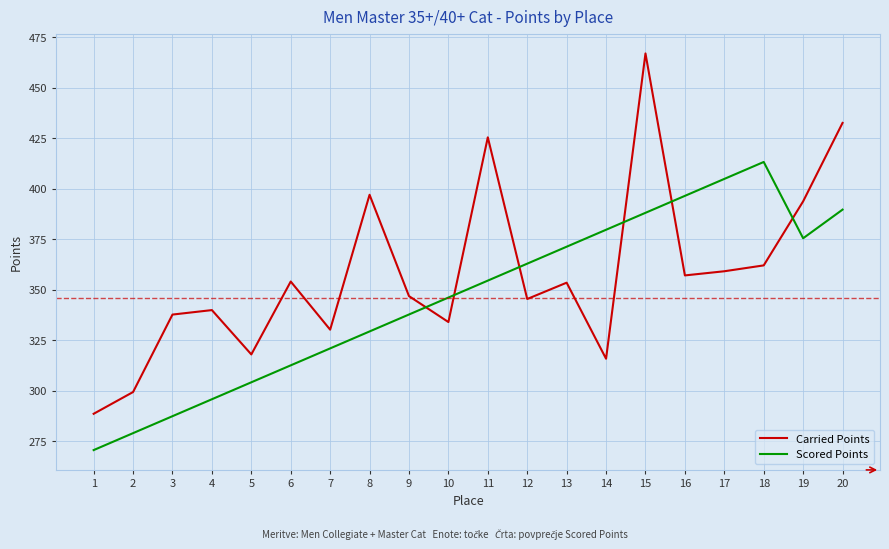

What is the difference between the highest and lowest values at 5?

13.8